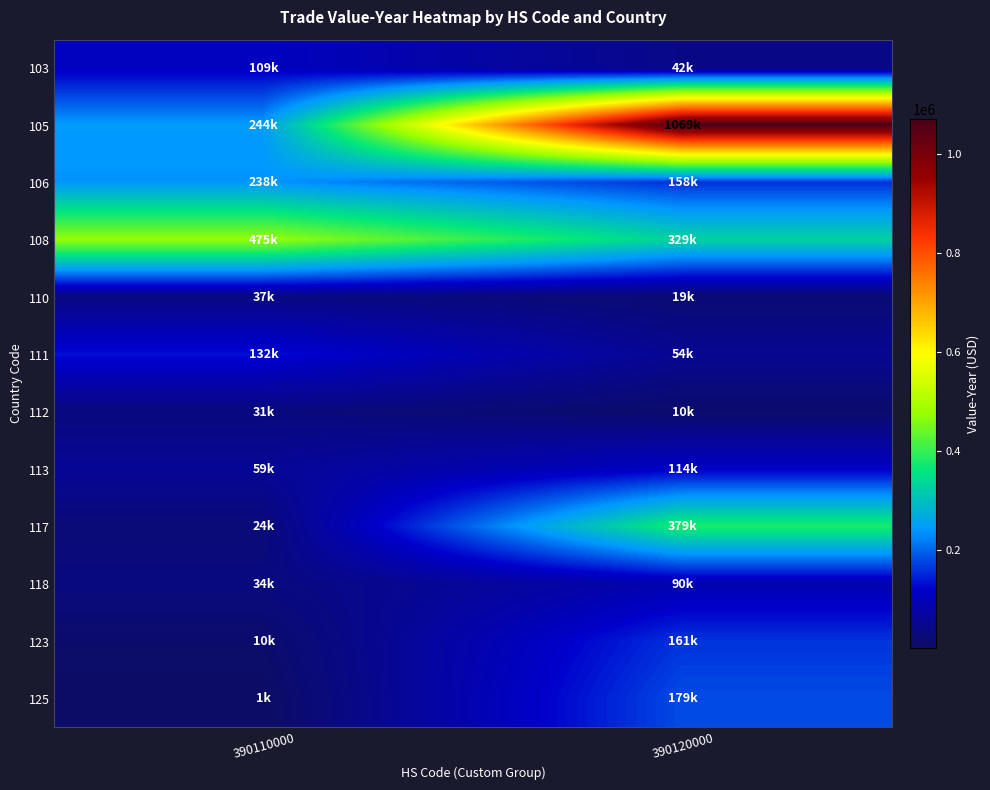

Which series has the largest total across all categories?

105